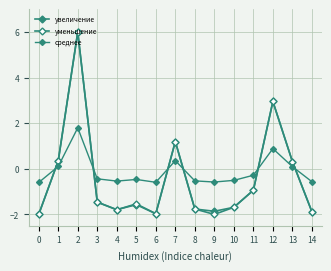

Is the value of уменьшение at 3 greater than the value of среднее at 13?

No